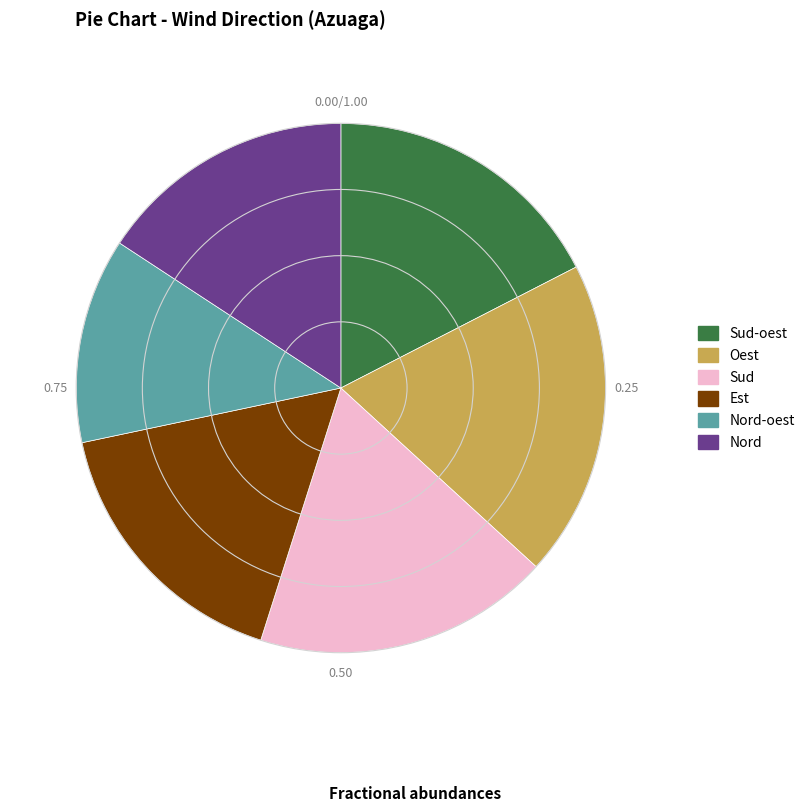

What is the smallest slice in the pie chart?

Nord-oest